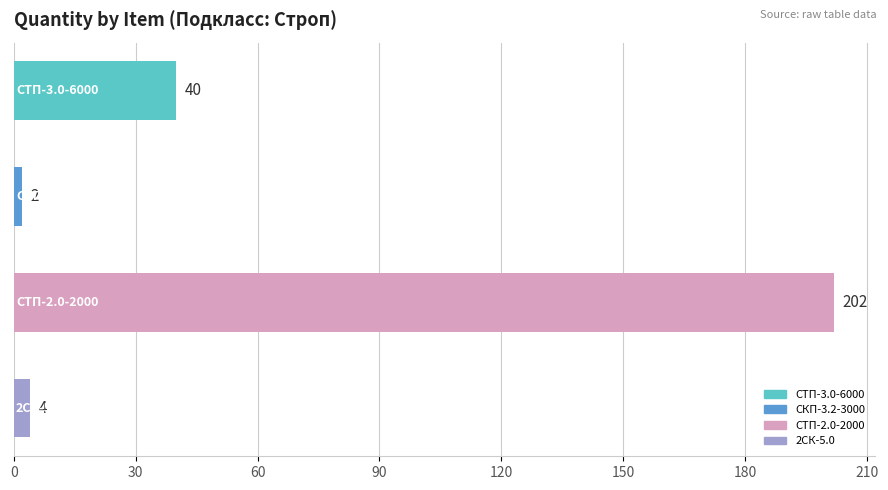

Count the number of categories in the chart.

4